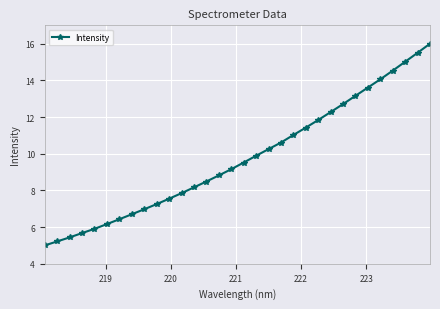

What is the difference between the maximum and minimum values?

11.0